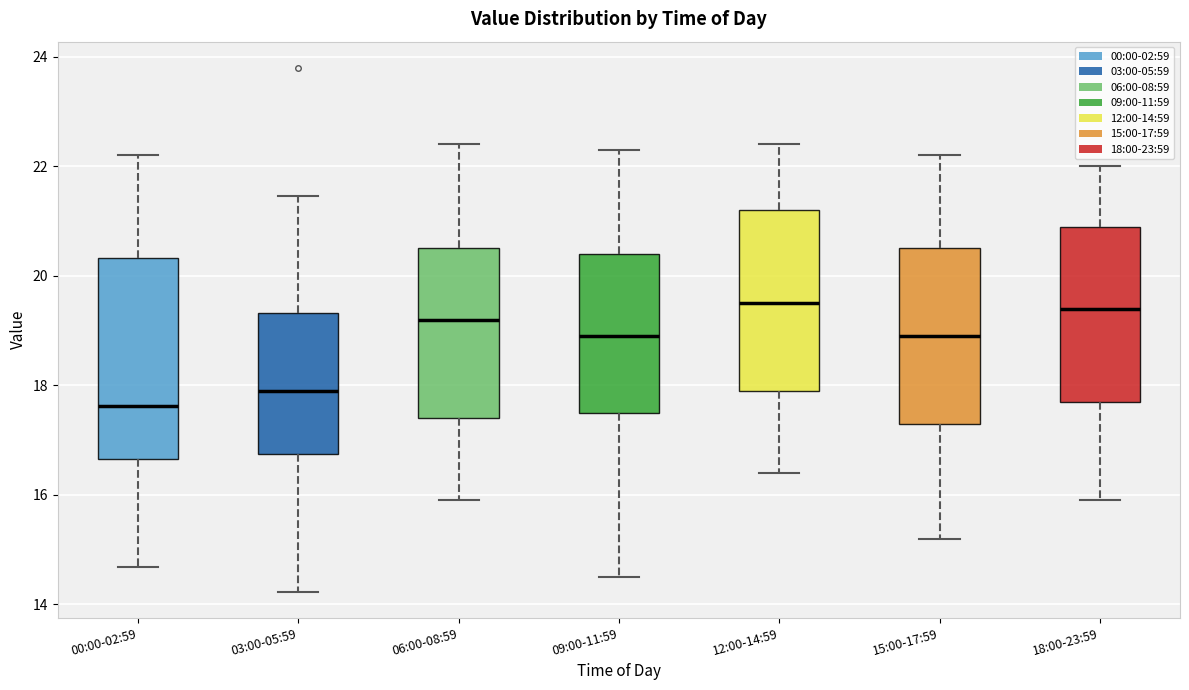

Reading left to right, transcribe this box plot: for each box, give where its median line is, the range the box spans, and where its two whiskers end, as read against the y-axis. The values are not printed on the chart, so give them approximately, as read against the axis.

00:00-02:59: median 17.6, box 16.6 to 20.4, whiskers 14.6 to 22.2
03:00-05:59: median 18.0, box 16.8 to 19.4, whiskers 14.2 to 21.4
06:00-08:59: median 19.2, box 17.4 to 20.6, whiskers 16.0 to 22.4
09:00-11:59: median 19.0, box 17.6 to 20.4, whiskers 14.6 to 22.4
12:00-14:59: median 19.6, box 18.0 to 21.2, whiskers 16.4 to 22.4
15:00-17:59: median 19.0, box 17.4 to 20.6, whiskers 15.2 to 22.2
18:00-23:59: median 19.4, box 17.8 to 21.0, whiskers 16.0 to 22.0